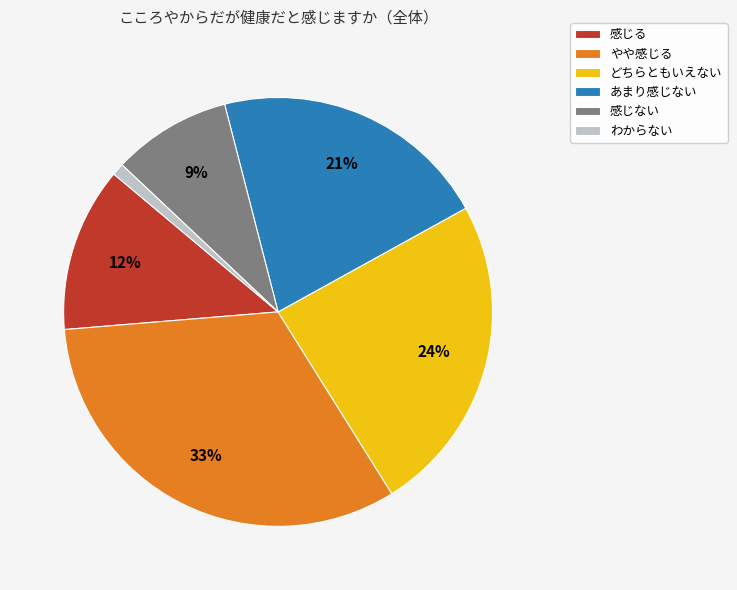

How many slices are in this pie chart?

6